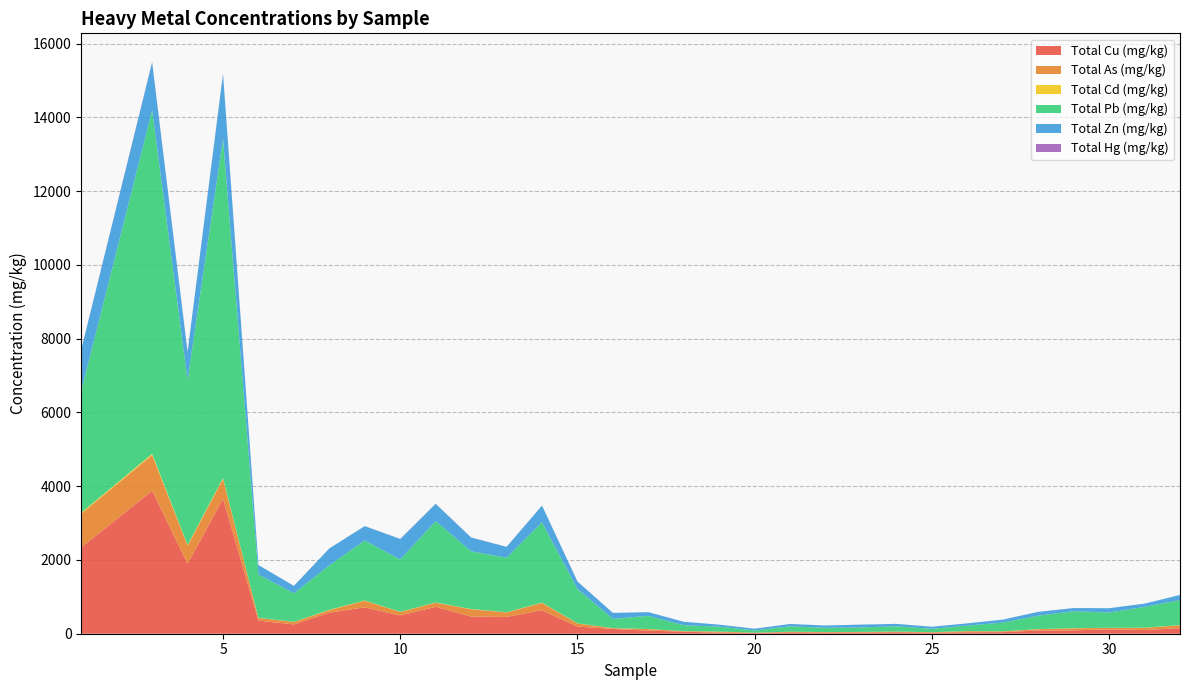

Reading left to right, list all the values displayed in this chart.

Total Cu (mg/kg): 2340.6	3875.1	1896.1	3658.4	353.6	252.2	572.0	715.5	496.2	729.8	465.5	455.1	636.9	193.1	129.7	83.3	54.9	28.3	19.4	38.1	31.2	31.3	40.6	29.9	40.7	43.7	86.7	91.5	117.8	98.9	151.0
Total As (mg/kg): 915.6	967.1	490.9	538.8	72.5	67.1	64.5	178.6	92.2	109.3	197.3	121.9	198.2	83.5	19.4	42.7	14.1	28.2	7.7	15.3	12.2	16.0	16.5	10.1	28.0	19.0	37.1	54.6	40.6	60.8	77.4
Total Cd (mg/kg): 23.1	35.2	17.2	22.0	4.2	3.4	11.8	6.9	6.1	6.6	7.2	4.8	8.1	4.8	2.6	2.8	1.4	1.2	0.6	1.4	1.0	1.9	1.3	1.1	1.4	2.3	2.3	2.5	2.4	3.2	4.2
Total Pb (mg/kg): 3303.2	9316.2	4470.4	9195.9	1175.6	774.0	1205.7	1627.7	1417.0	2208.5	1565.1	1479.0	2175.6	930.4	250.9	355.7	161.9	133.6	60.6	144.7	116.1	120.4	144.6	91.9	150.3	236.8	362.9	461.3	414.3	564.8	678.3
Total Zn (mg/kg): 1115.8	1292.4	764.2	1755.6	255.2	200.2	459.2	388.6	556.6	466.9	373.3	294.1	454.1	205.1	162.0	100.4	91.3	54.0	47.5	65.1	62.1	77.5	64.0	56.3	60.2	80.2	104.1	86.2	116.0	88.0	140.1
Total Hg (mg/kg): 9.1	15.6	8.4	14.3	1.4	1.1	1.1	1.4	2.7	3.3	2.0	1.9	2.4	1.0	0.4	0.4	0.3	0.2	0.2	0.3	0.3	0.2	0.2	0.2	0.2	0.3	0.5	0.4	0.5	0.6	0.6